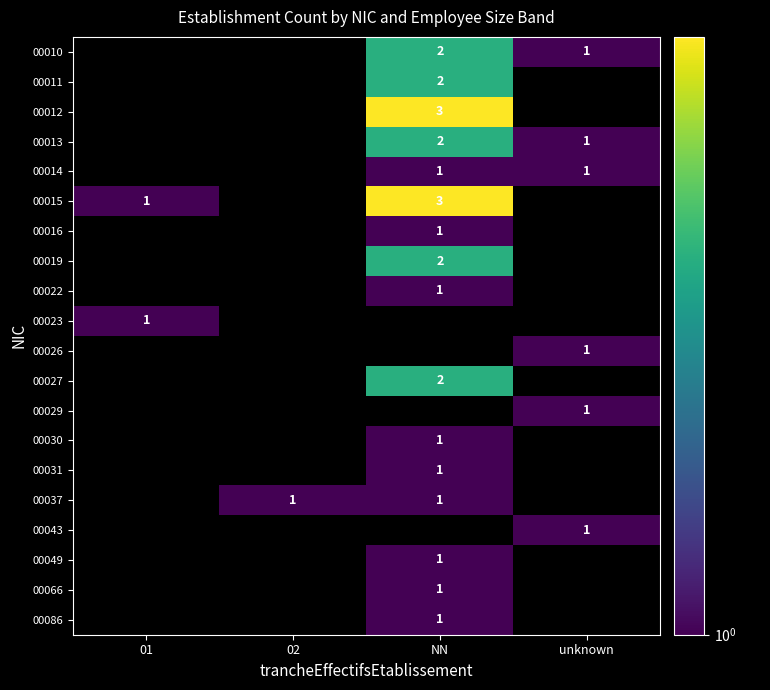

The value of 00011 at NN is 1. True or false?

False